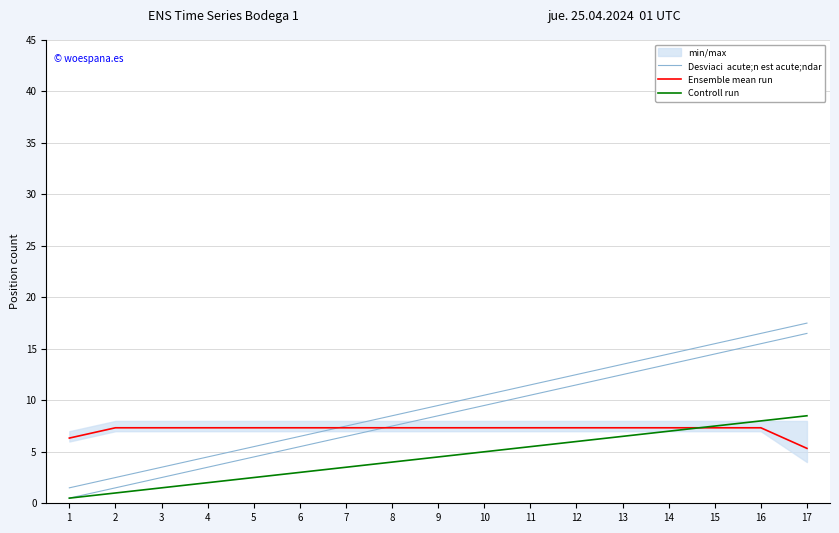

At how many categories does at least one series exceed 3?

17